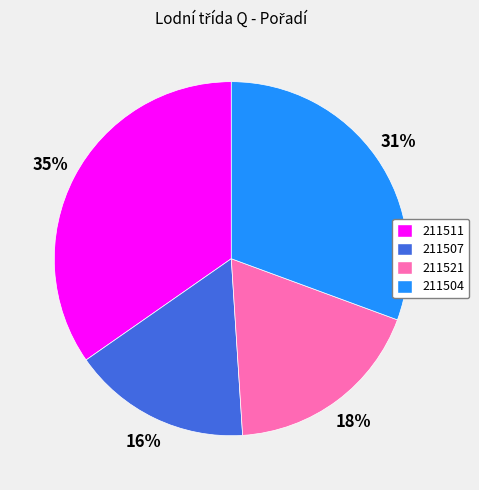

Between 211507 and 211504, which is larger?

211504